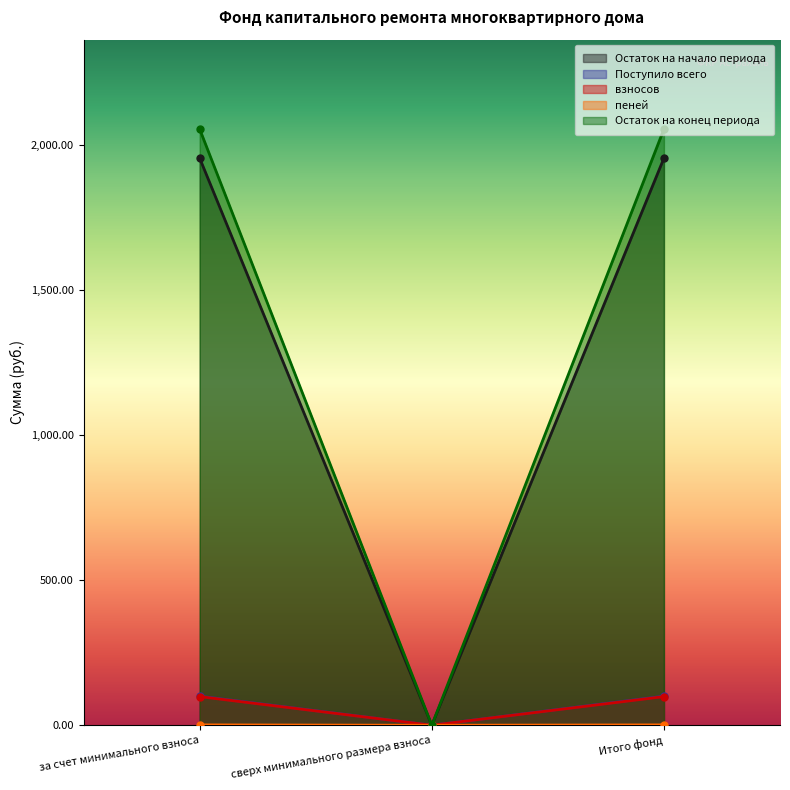

Is the value of взносов at сверх минимального размера взноса greater than the value of Поступило всего at Итого фонд?

No